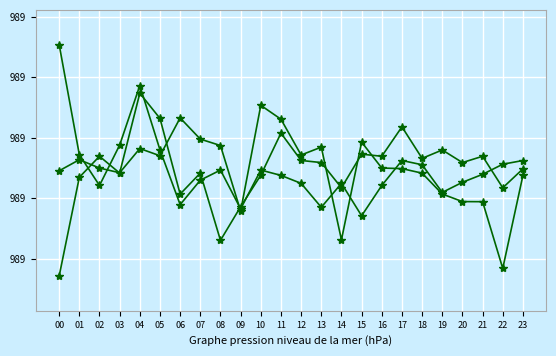

Reading left to right, extract all data points from this chart.

pressure: 988.9	988.9	988.9	988.9	989.0	988.9	989.1	989.0	989.0	988.8	989.1	989.1	988.9	989.0	988.7	989.0	988.9	988.9	988.9	988.8	988.8	988.8	988.6	988.9
temperature: 988.5	988.9	988.9	988.9	989.1	989.1	988.8	988.9	988.7	988.8	988.9	989.0	988.9	988.9	988.8	988.9	988.9	989.0	988.9	989.0	988.9	988.9	988.8	988.9
humidity: 989.3	988.9	988.8	989.0	989.2	989.0	988.8	988.9	988.9	988.8	988.9	988.9	988.8	988.8	988.8	988.7	988.8	988.9	988.9	988.8	988.9	988.9	988.9	988.9